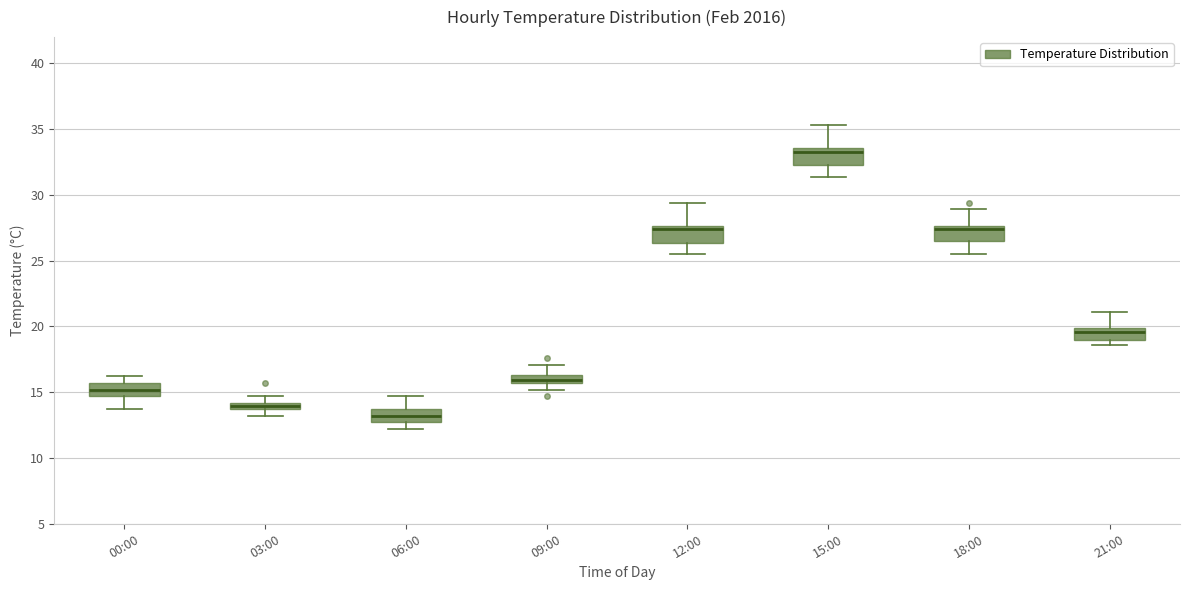

Where does the upper whisker of the box for 12:00 end on the y-axis? The values are not printed on the chart, so give them approximately, as read against the axis.

29.5